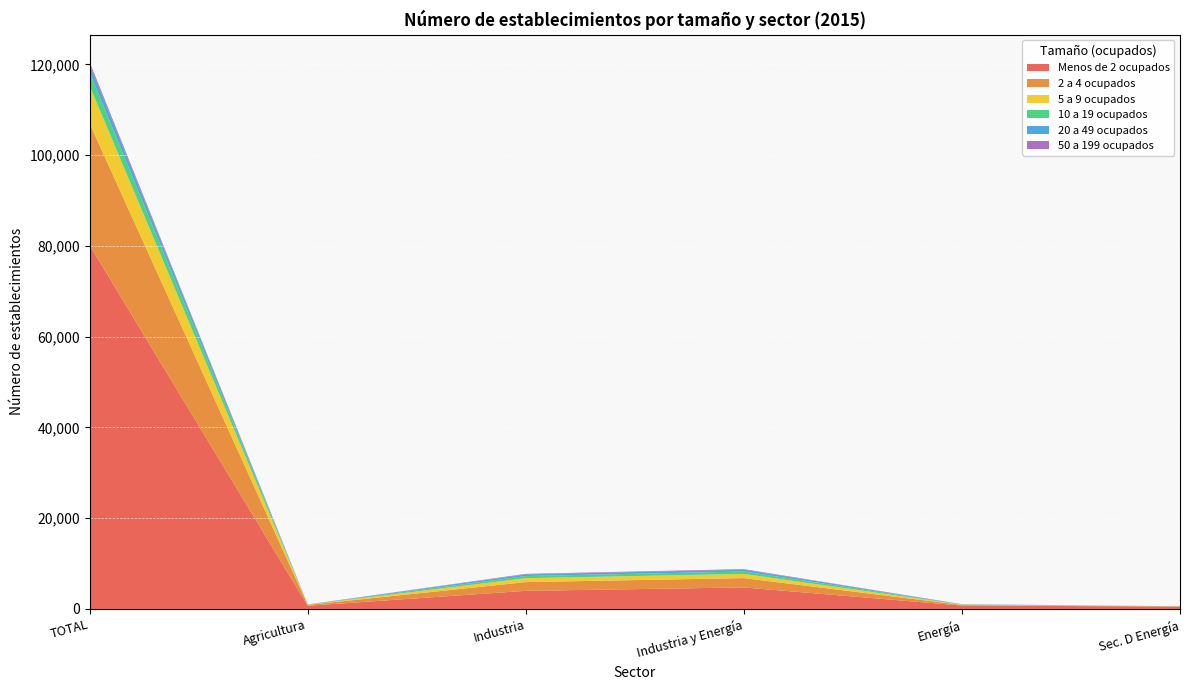

At which category is the sum across all series the highest?

TOTAL